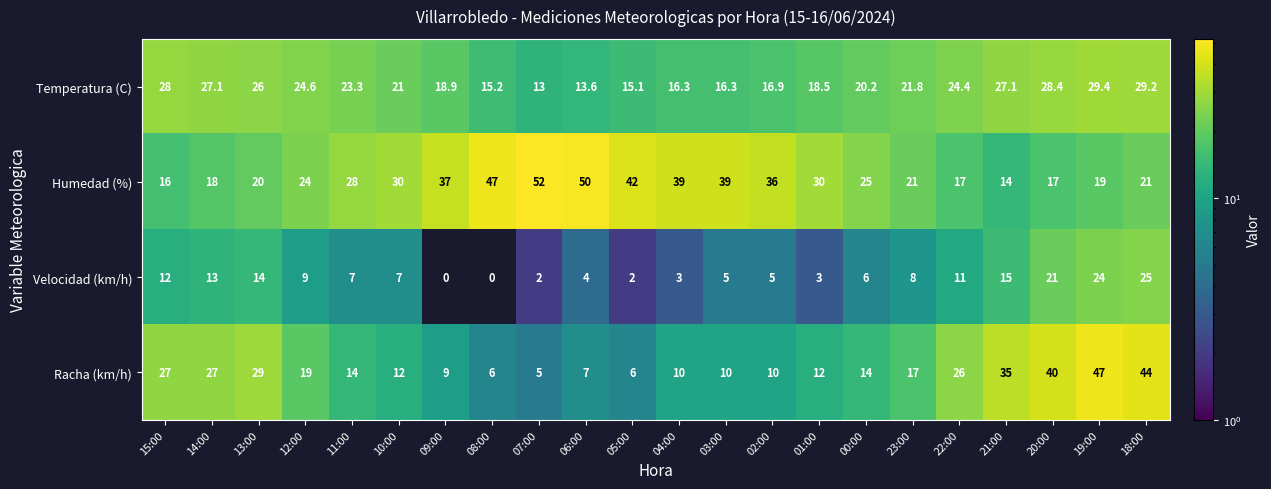

True or false: Racha (km/h) has a value of 7.0 at 06:00.

True